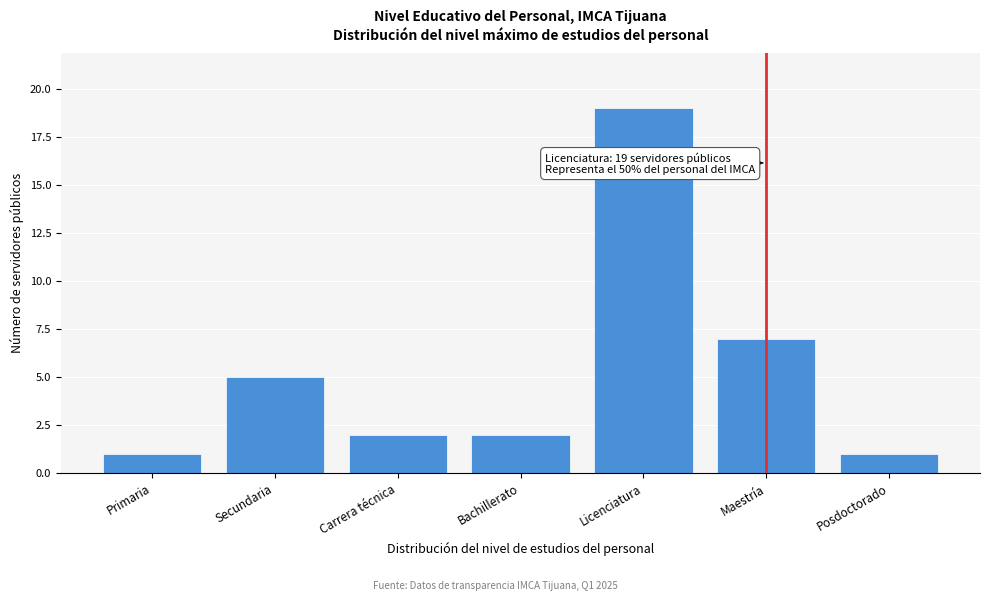

Reading right to left, extract all data points from this chart.

Posdoctorado=1	Maestría=7	Licenciatura=19	Bachillerato=2	Carrera técnica=2	Secundaria=5	Primaria=1